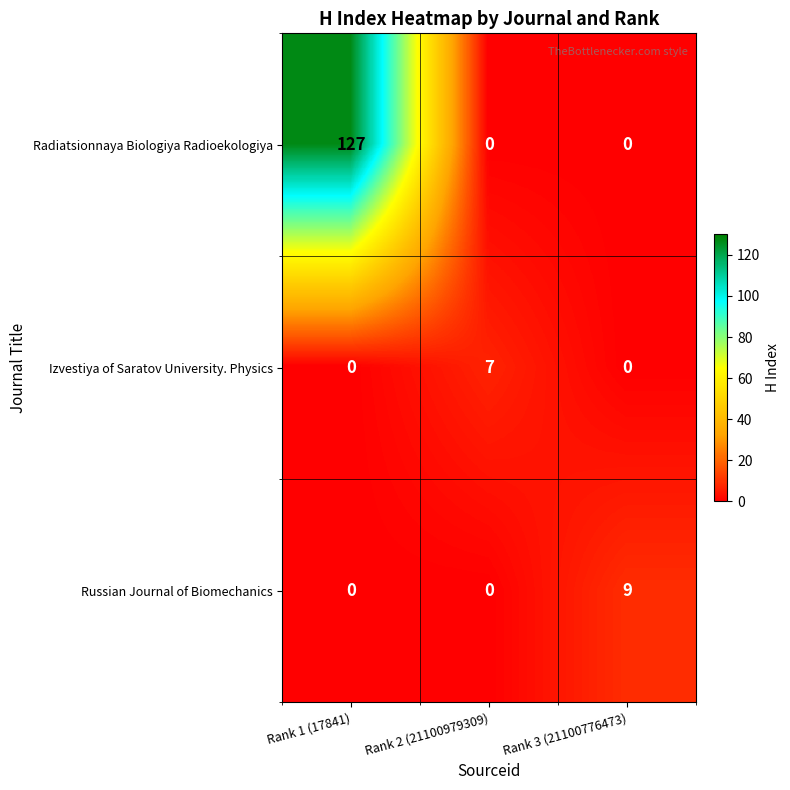

Between Rank 2 (21100979309) and Rank 3 (21100776473), which series saw the biggest shift?

Russian Journal of Biomechanics